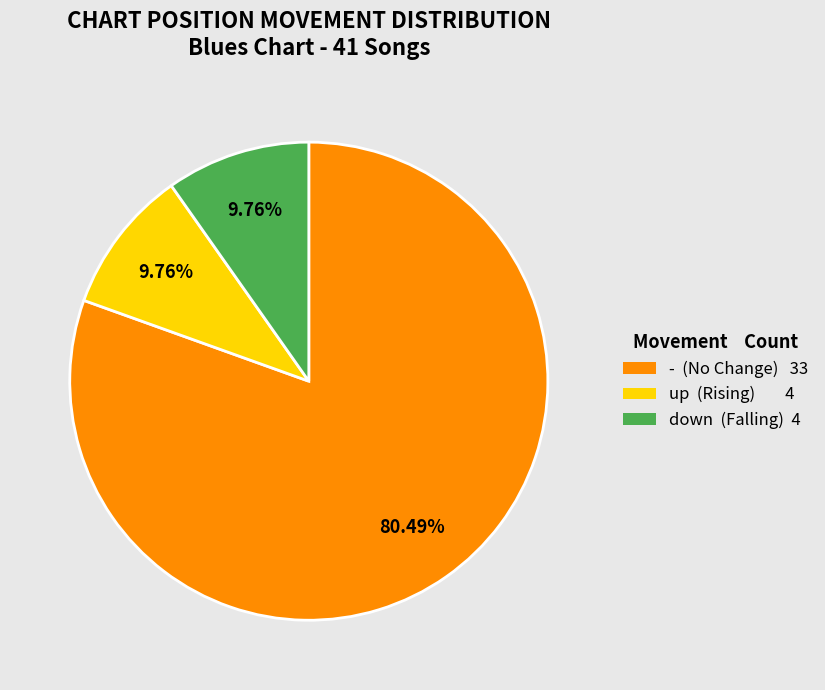

Between down (Falling) 4 and - (No Change) 33, which is larger?

- (No Change) 33